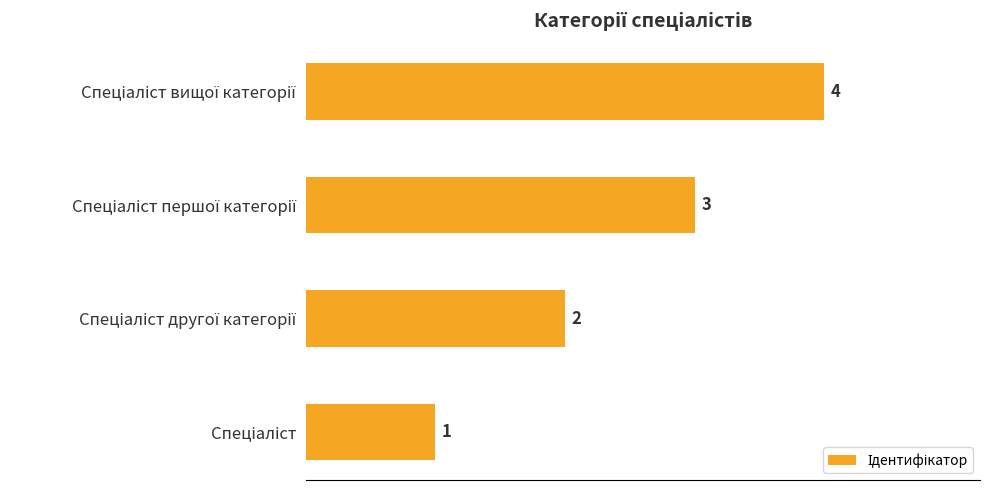

Does the chart contain stacked bars?

No